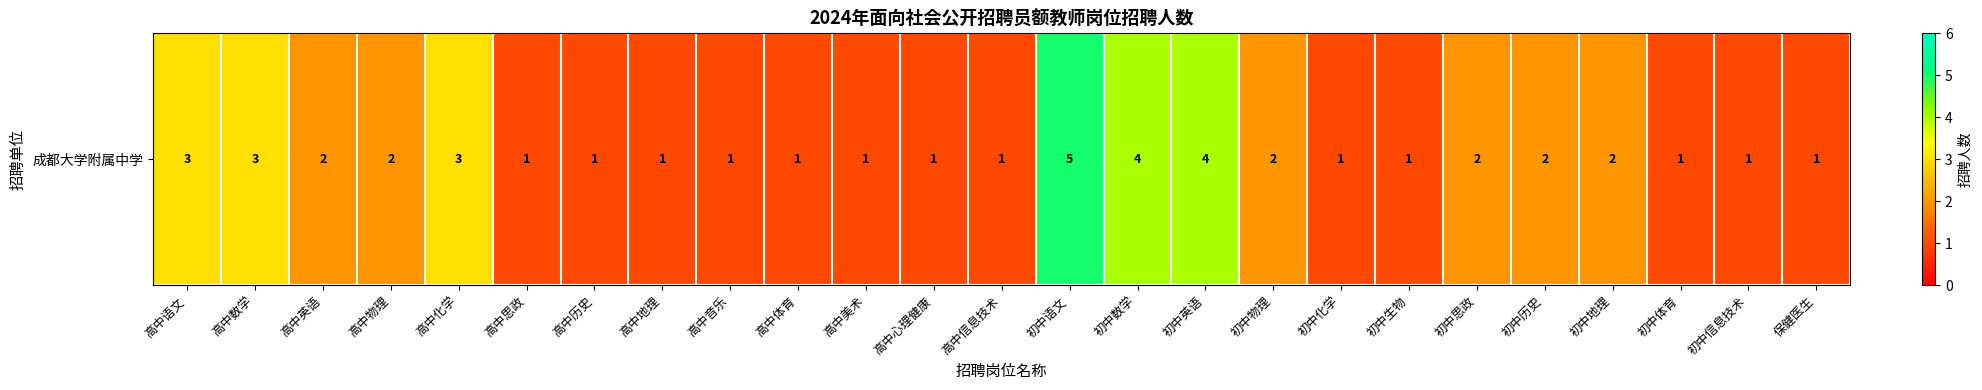

What is the sum of all values?

47